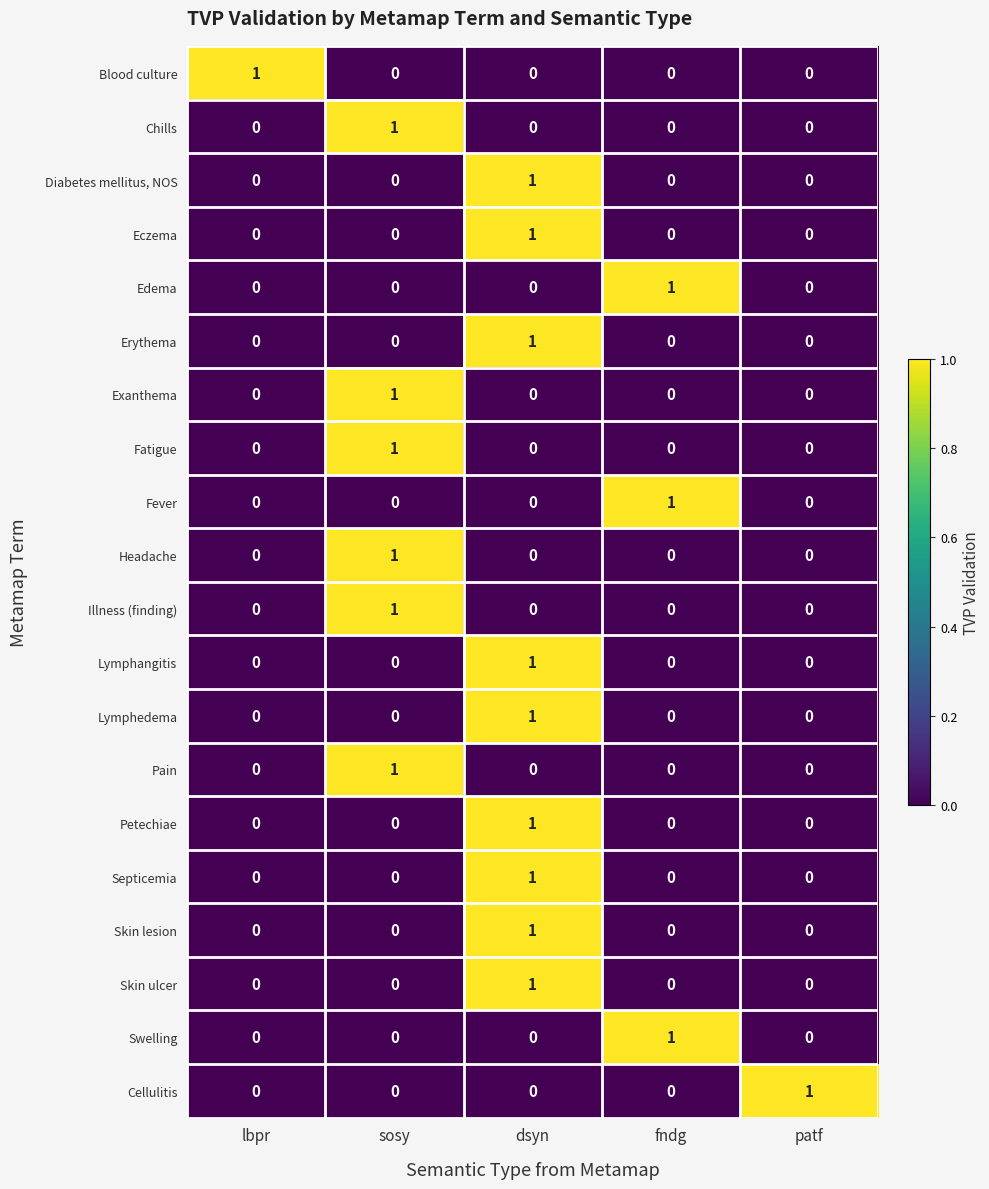

Is the value of Fatigue at sosy greater than the value of Cellulitis at fndg?

Yes